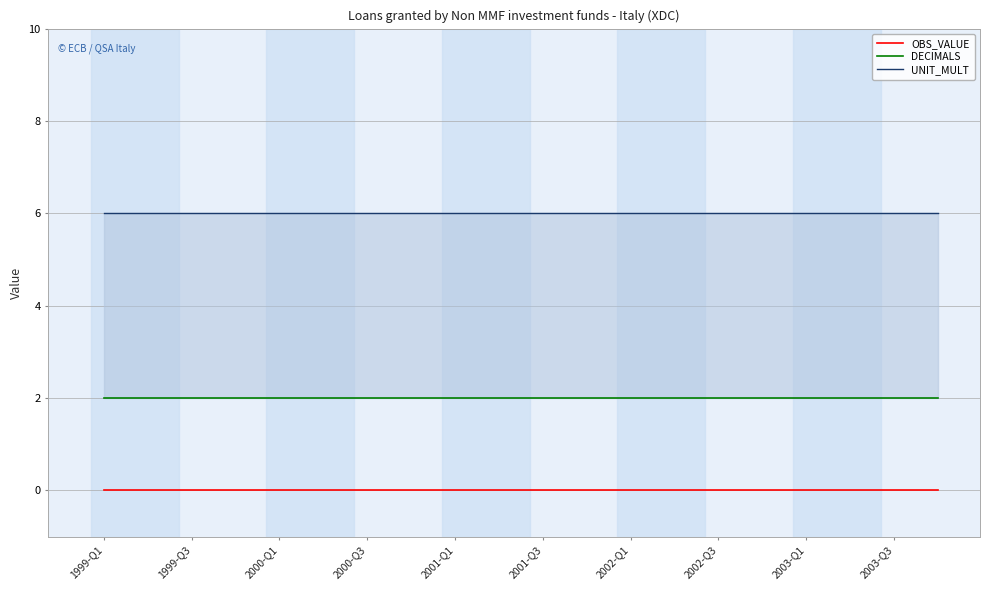

How many lines are shown in the chart?

3